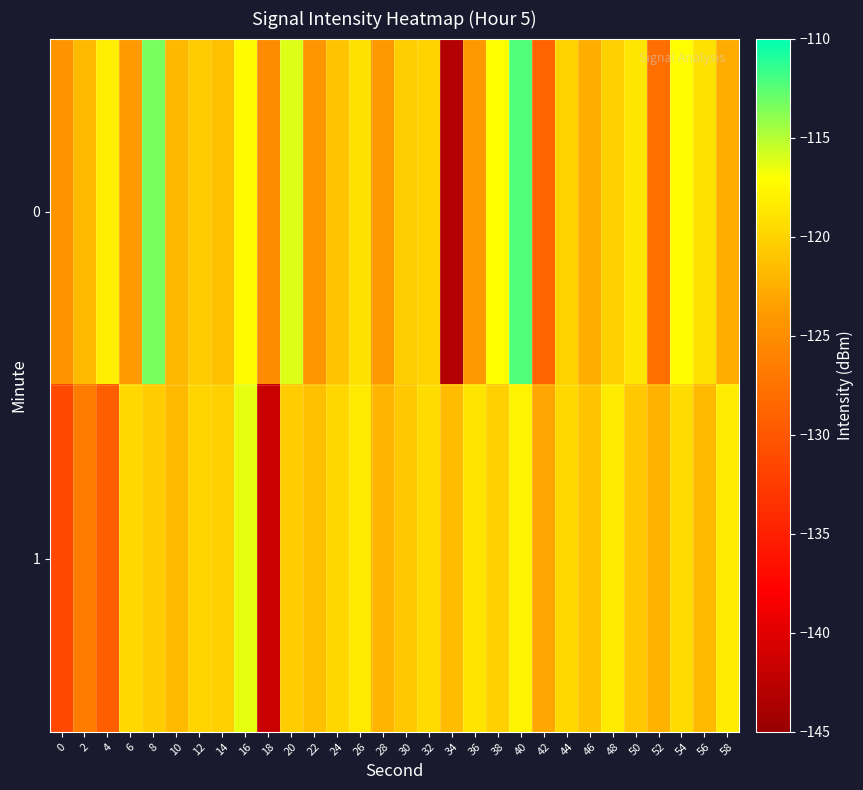

Rank the series at 56 from highest to lowest value.

0, 1